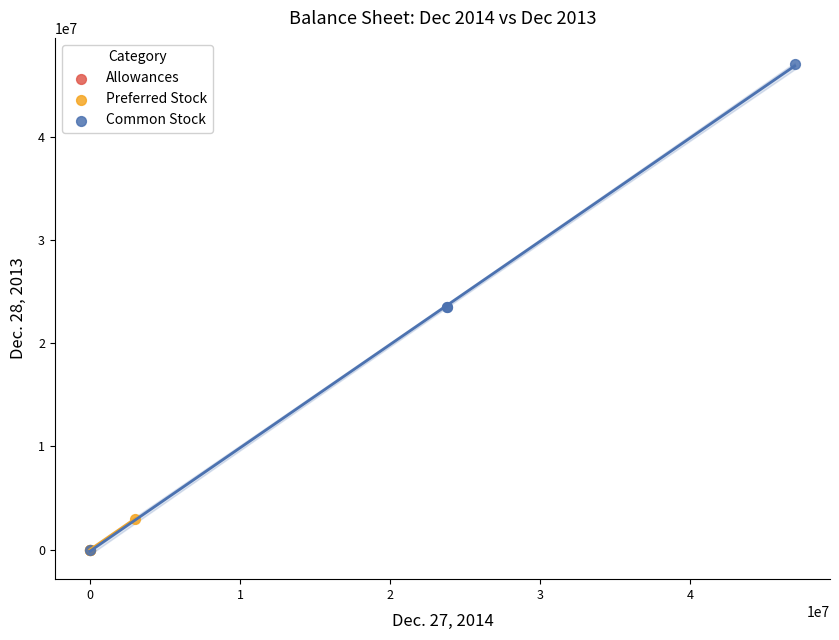

Which series reaches the maximum Y coordinate?

Common Stock